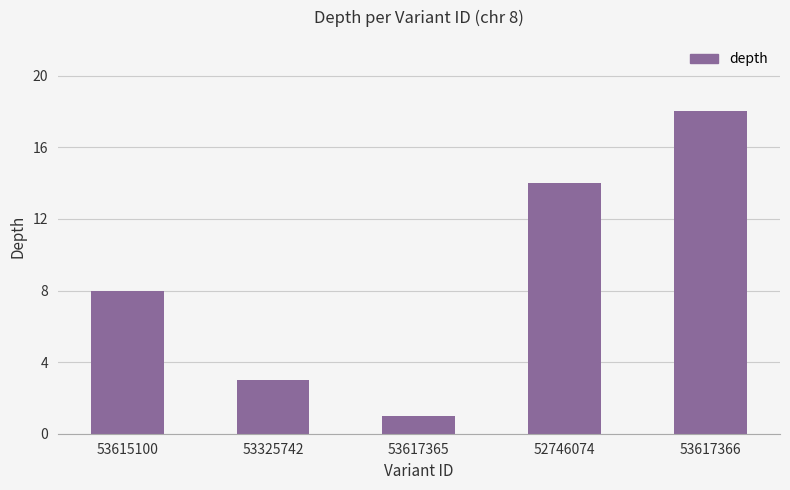

Are the bars grouped side by side (vs. stacked)?

No